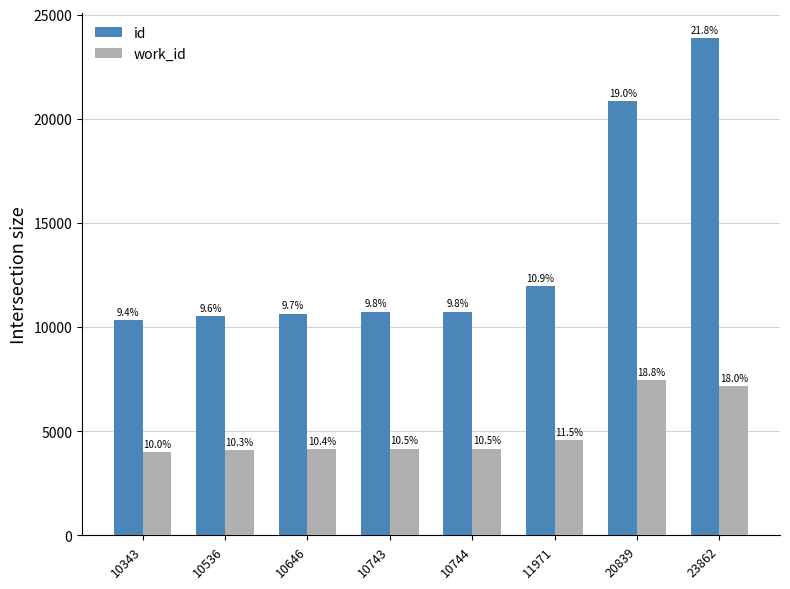

Are the bars horizontal?

No